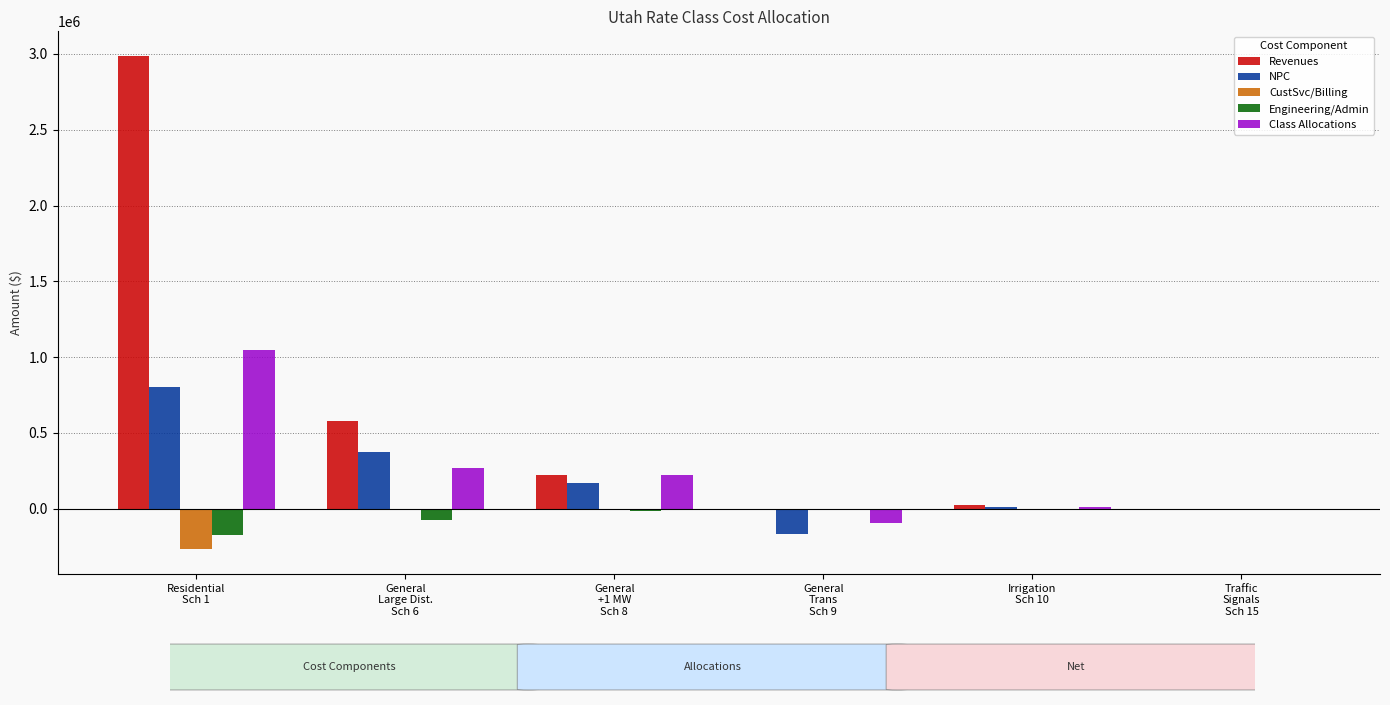

Which series has the largest total across all categories?

Revenues